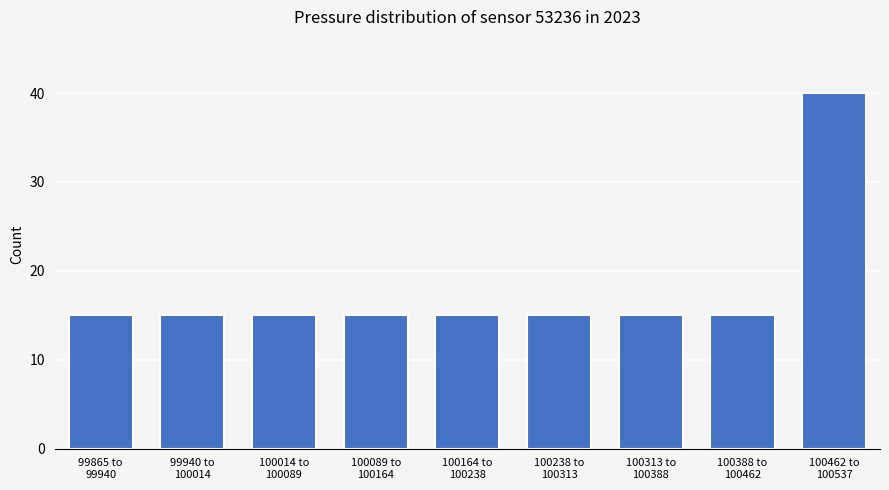

Reading left to right, what are all the values shown in this chart?

15	15	15	15	15	15	15	15	40